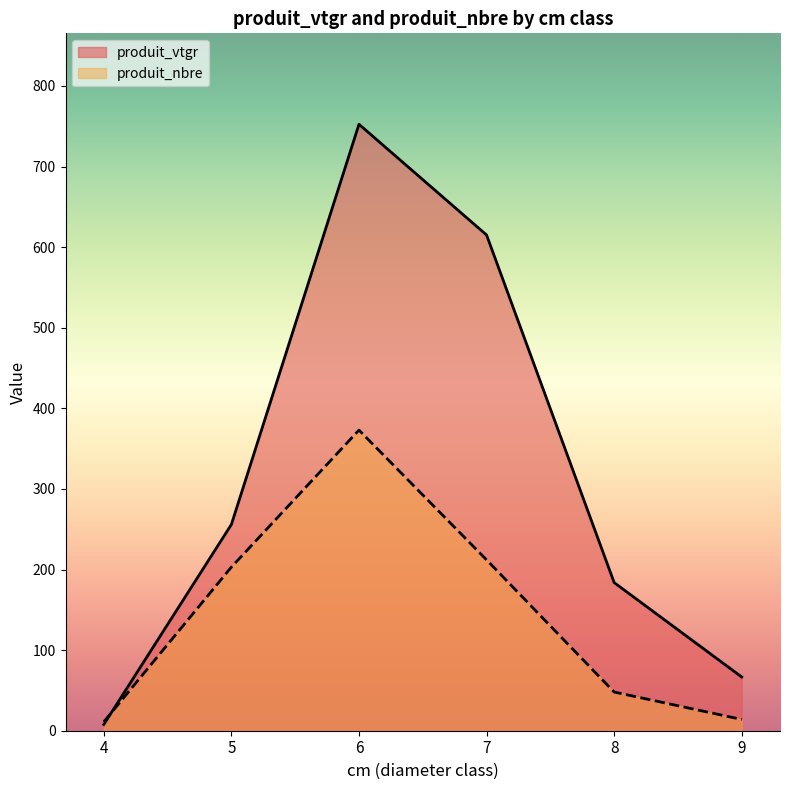

What is the spread (max minus min) of values at 4?

3.3